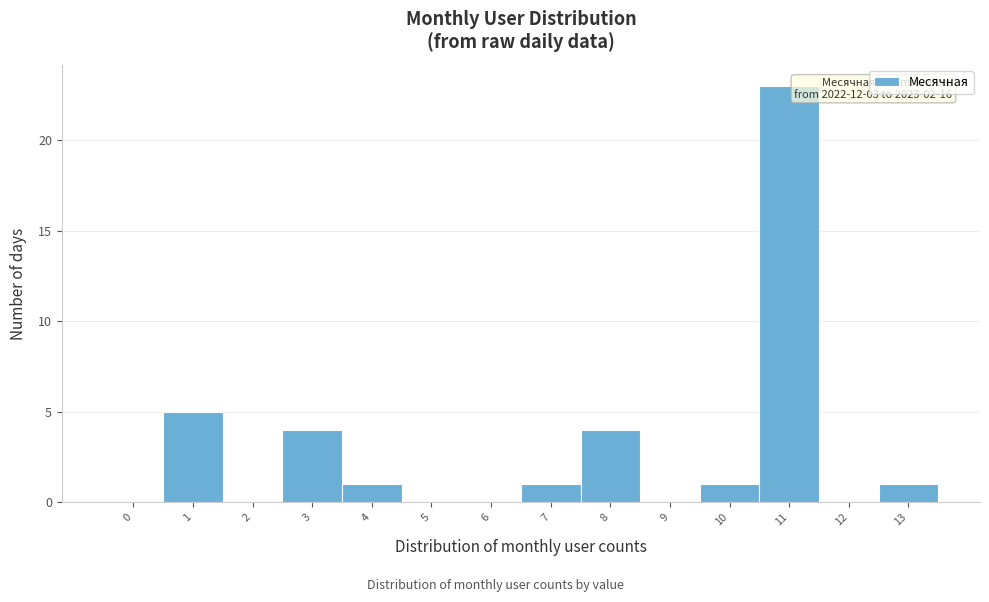

Reading left to right, extract all data points from this chart.

0=0	1=5	2=0	3=4	4=1	5=0	6=0	7=1	8=4	9=0	10=1	11=23	12=0	13=1